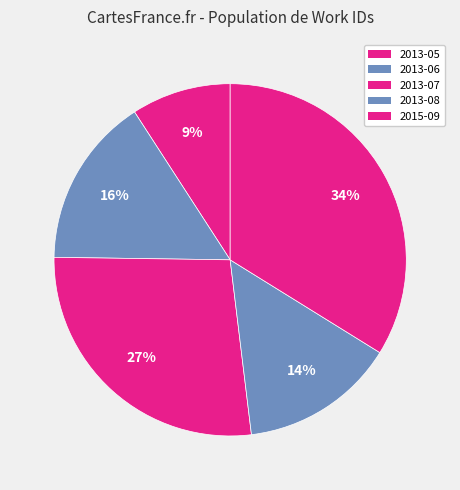

How many slices are in this pie chart?

5